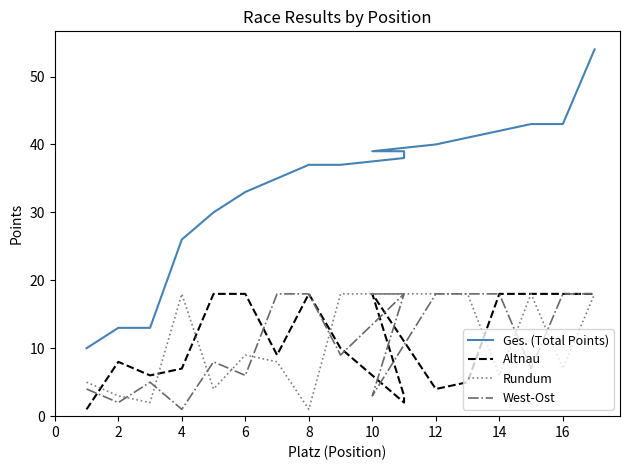

What is the value of the West-Ost point at the 6th from the left?

6